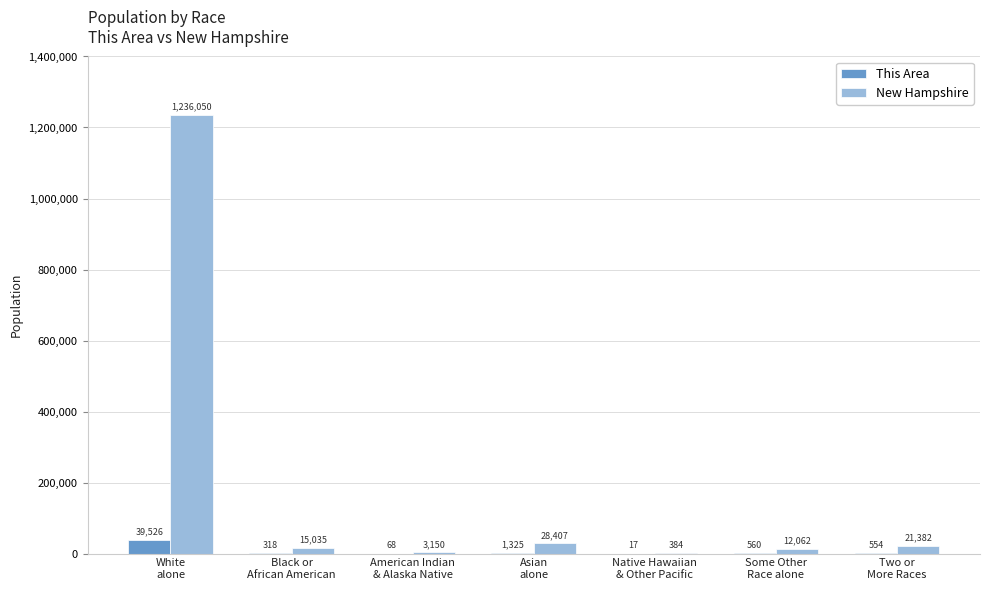

At which label does This Area first exceed 554?

White
alone